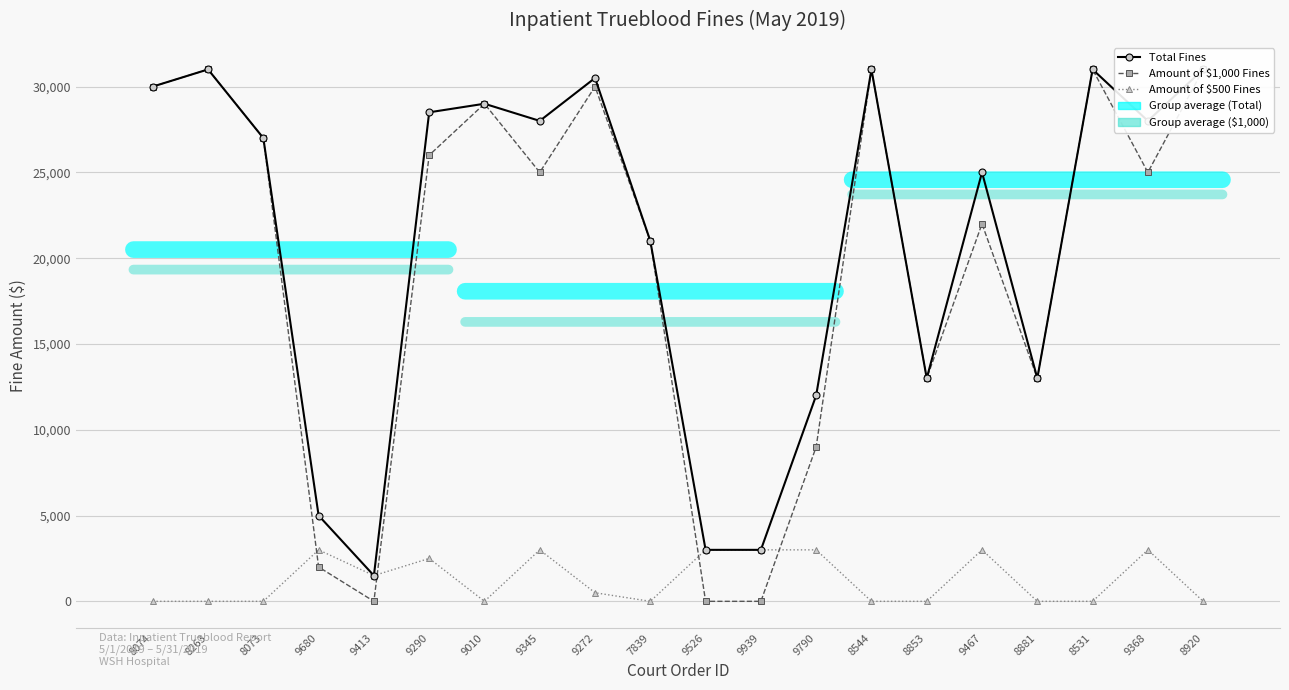

Which category has the lowest value in the Total Fines series?

9413